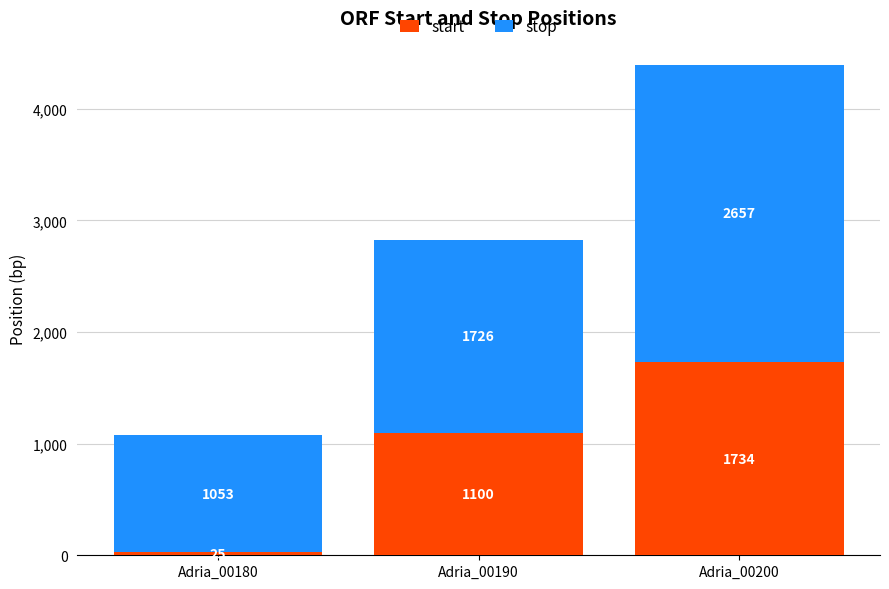

What is the difference between the start values at Adria_00200 and Adria_00180?

1709